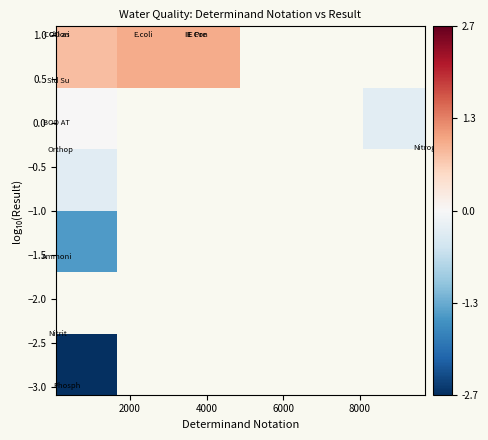

At how many categories does at least one series exceed -1?

4